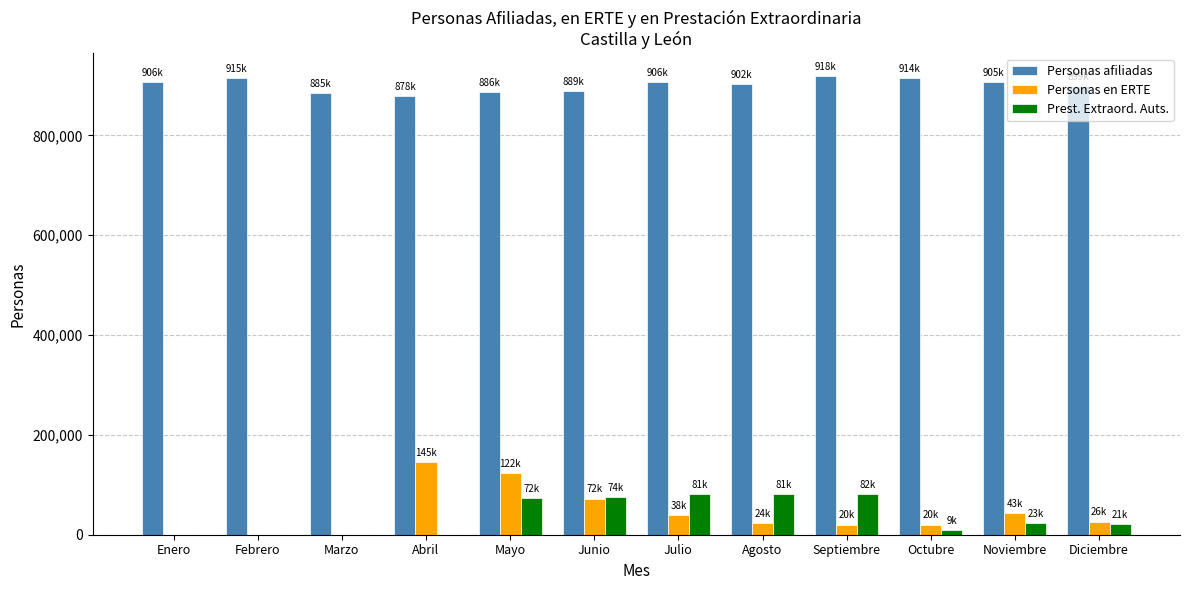

Which series has the largest total across all categories?

Personas afiliadas